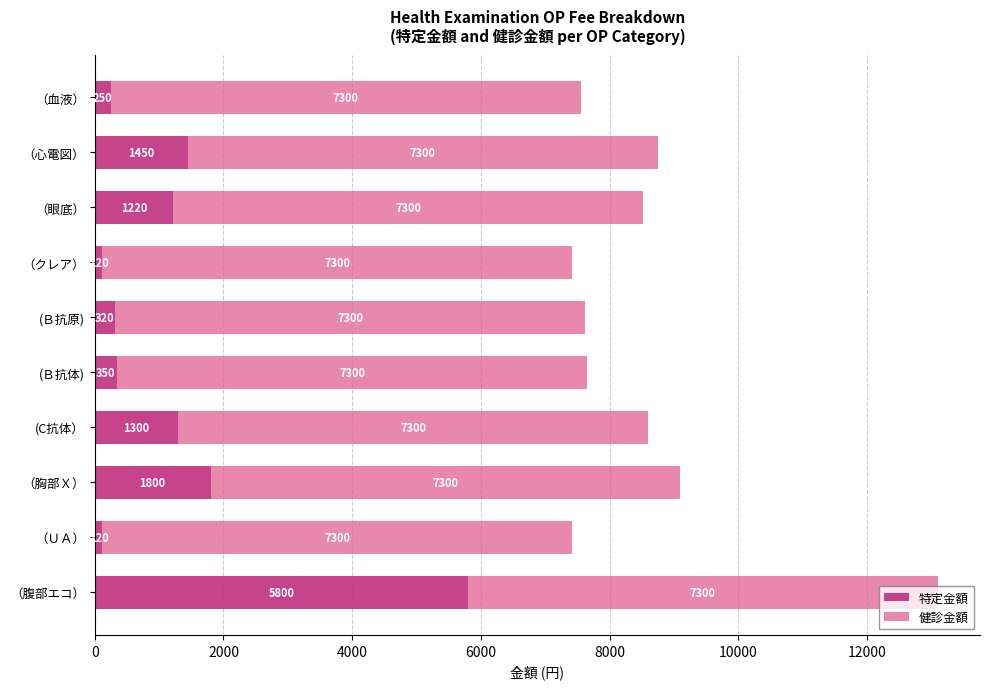

True or false: 特定金額 has a value of 120 at （ＵＡ）.

True